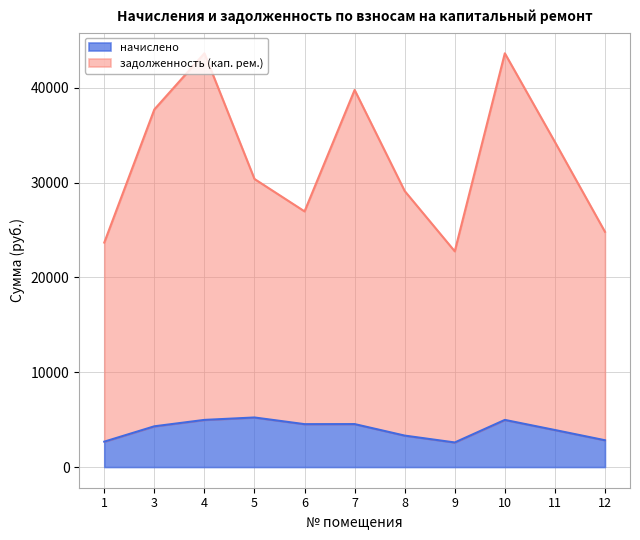

Does the chart have visible grid lines?

Yes